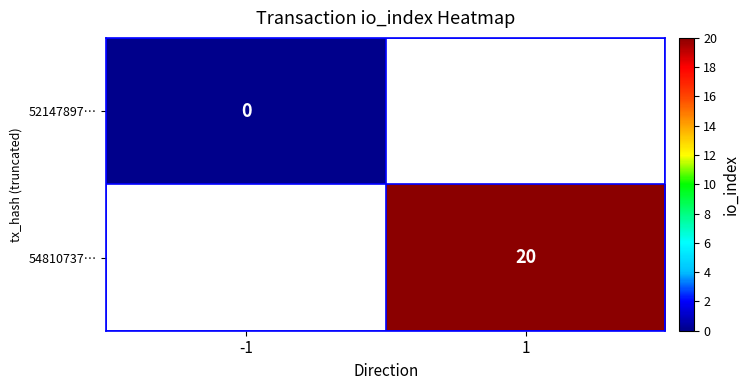

At -1, list the series in order from largest to smallest.

52147897…, 54810737…